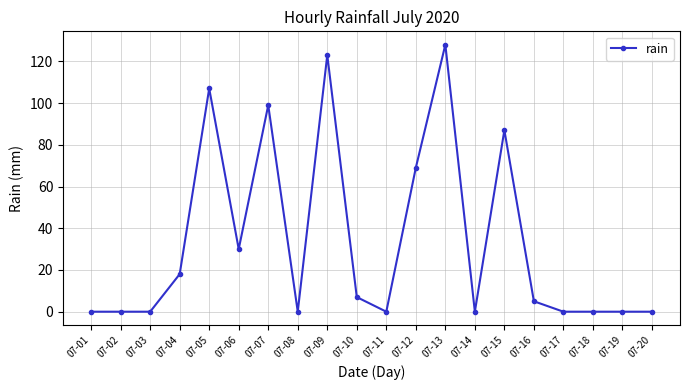

True or false: there are more than 1 points higher than both neighbors.

True